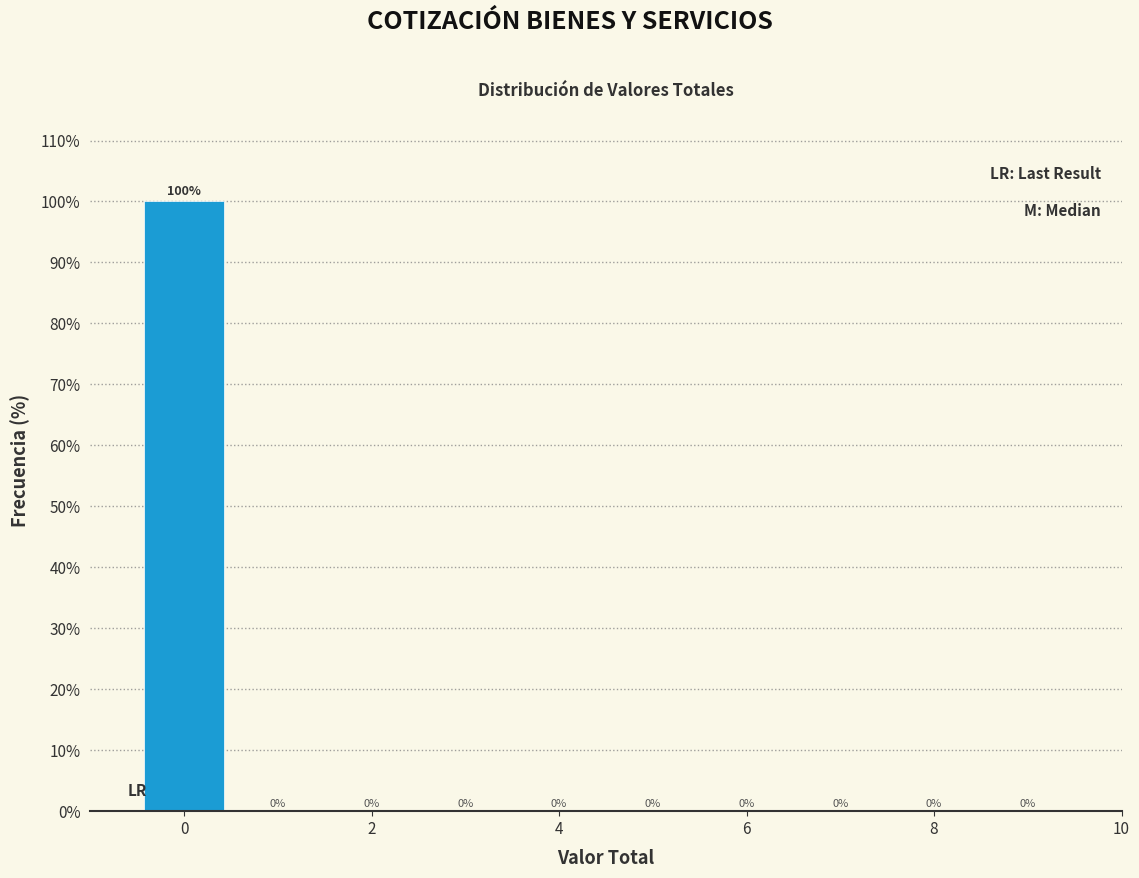

Over which range of the x-axis is the bar tallest?

-0.5 to 0.5